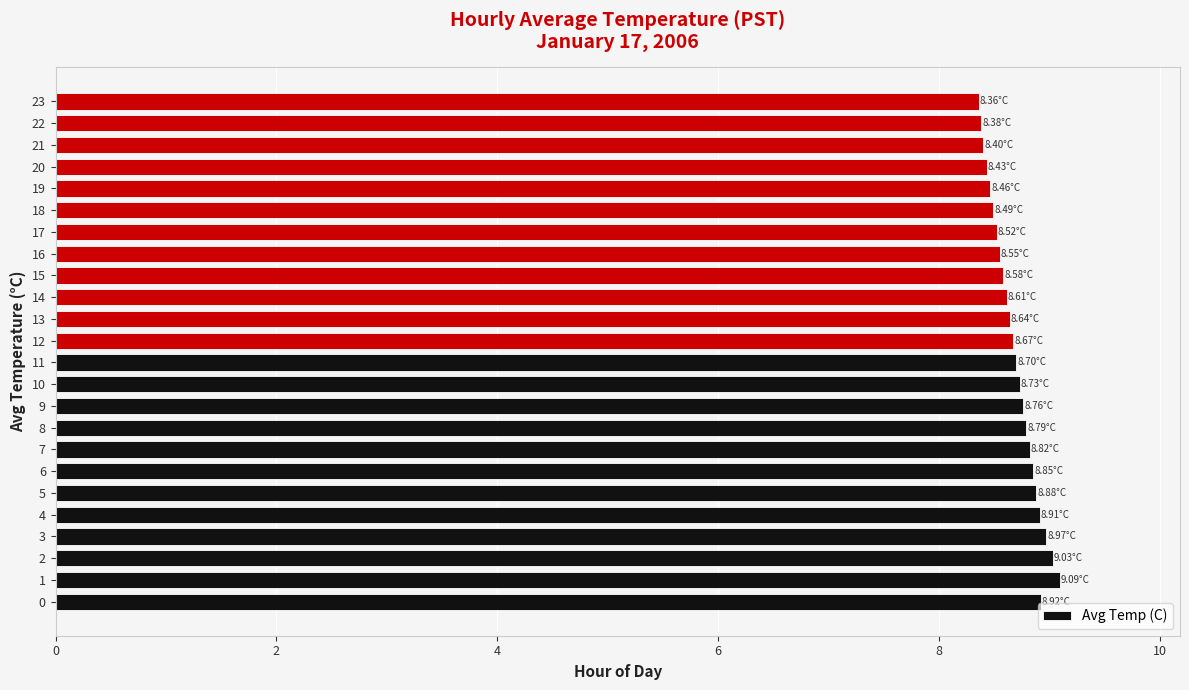

Approximately how many times larger is the value at 18 compared to 6?

1.0